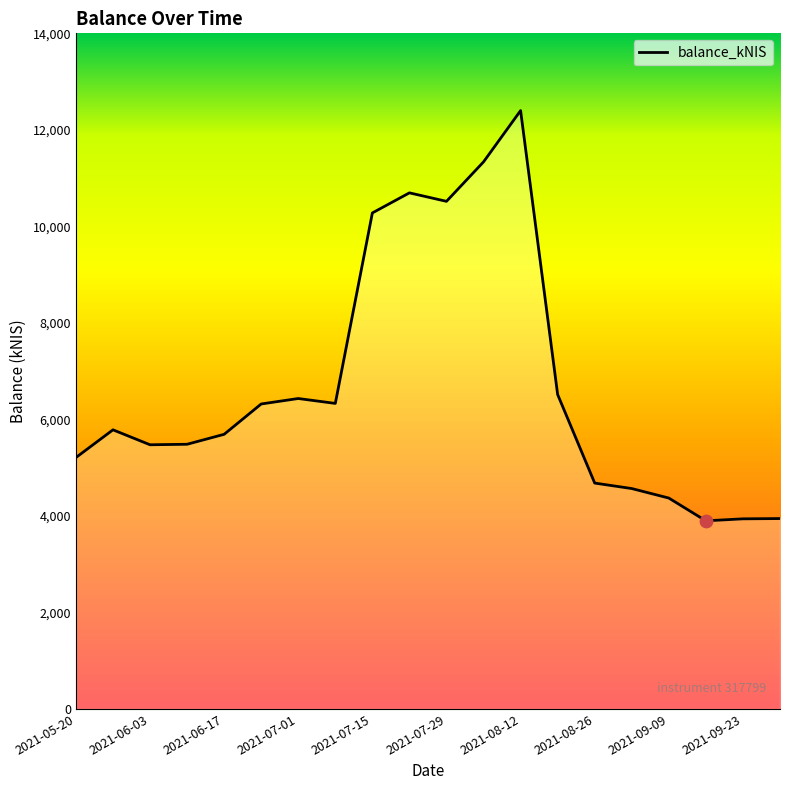

What is the minimum value shown in the chart?

3898.2